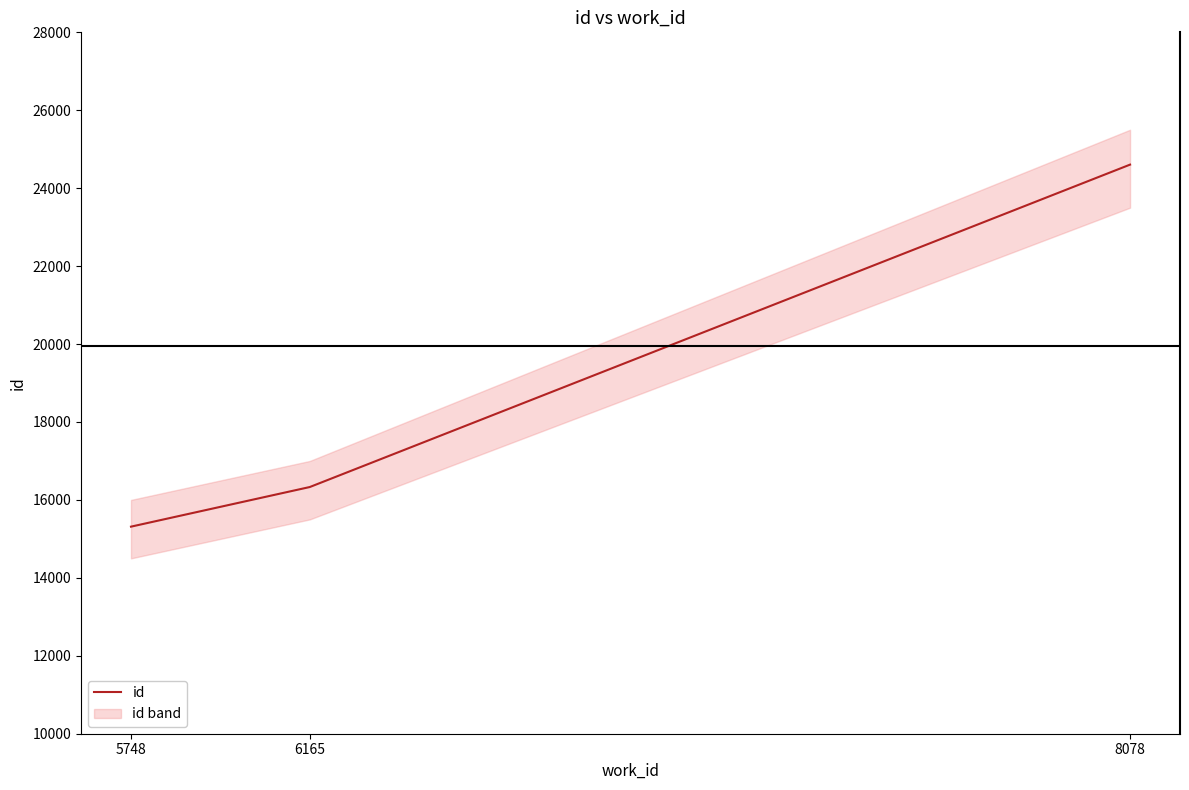

How many values are between 15314 and 24605?

3